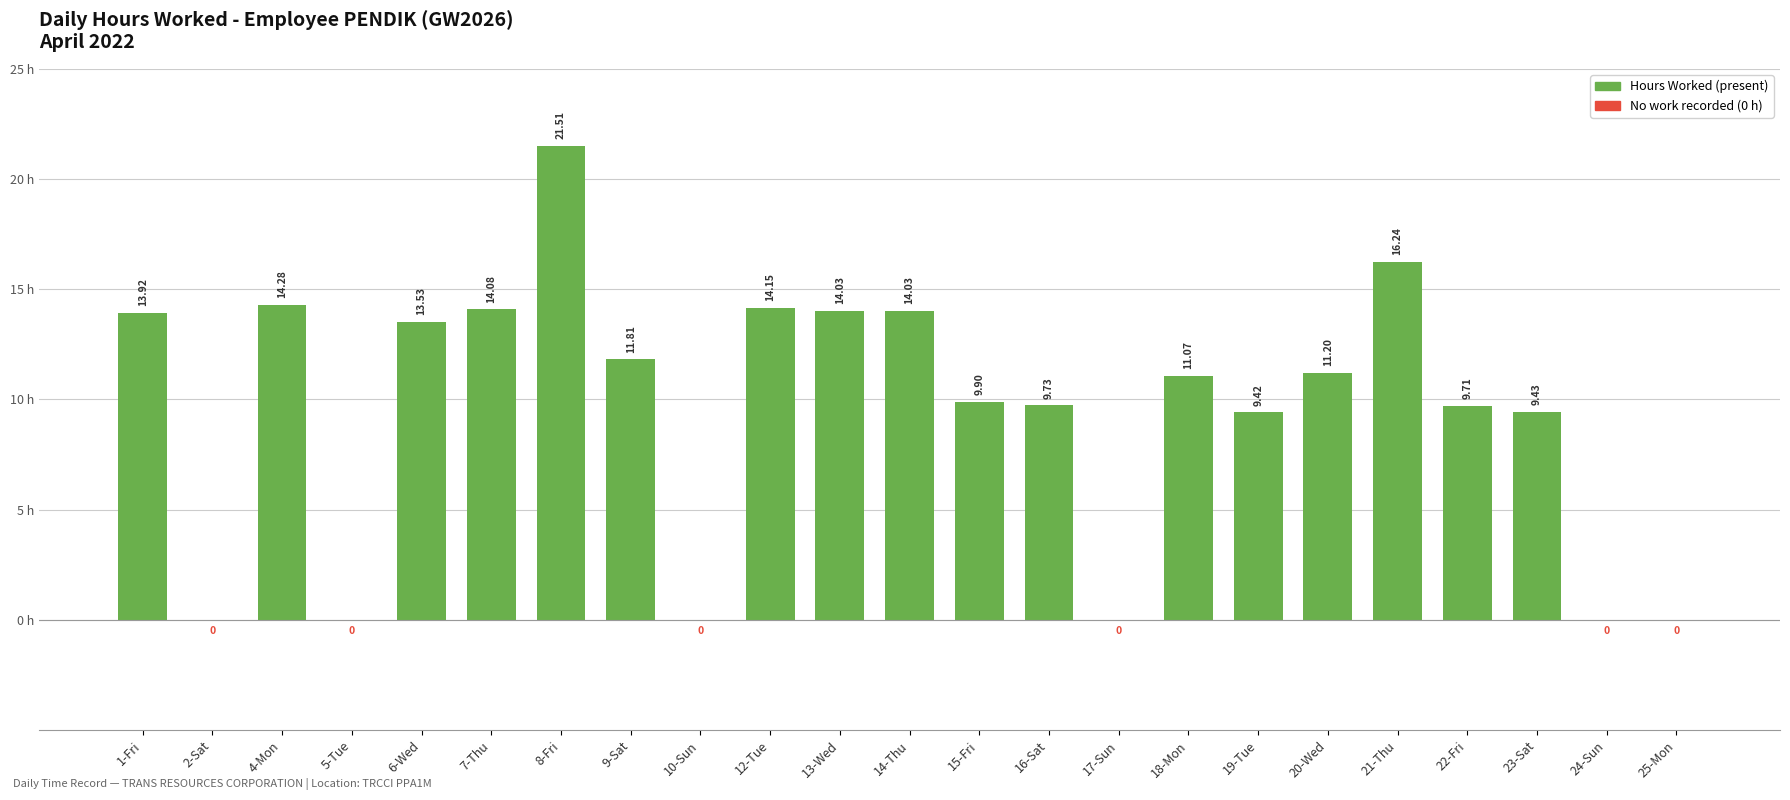

What is the sum of all values?

218.0